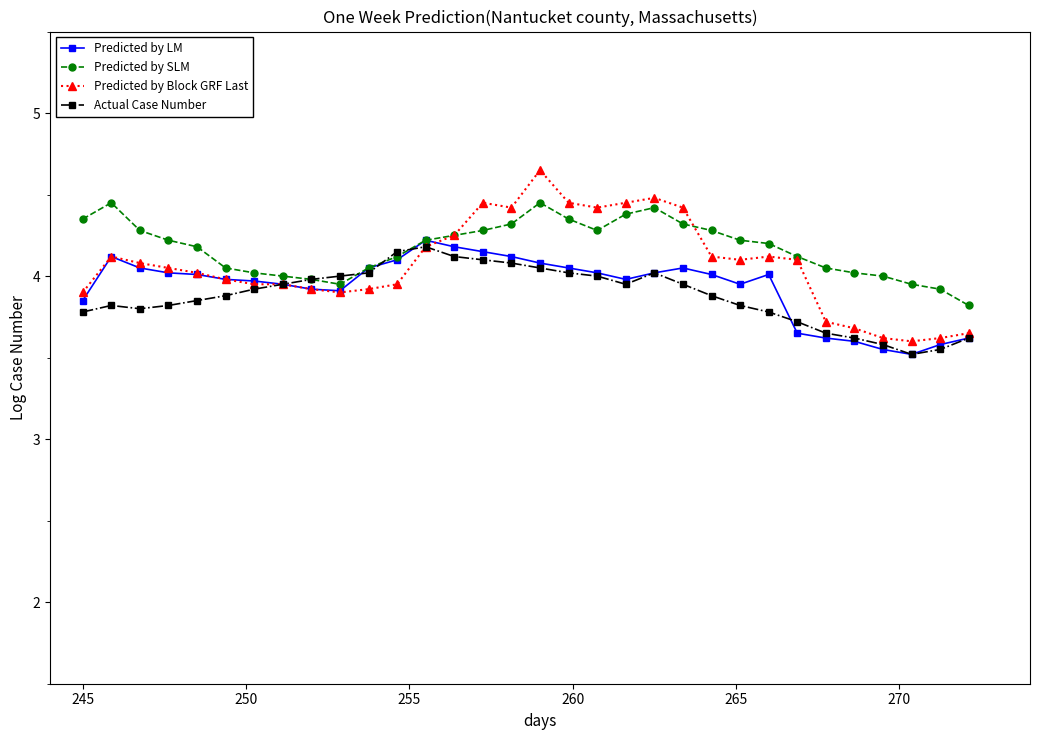

Count the number of categories in the chart.

32